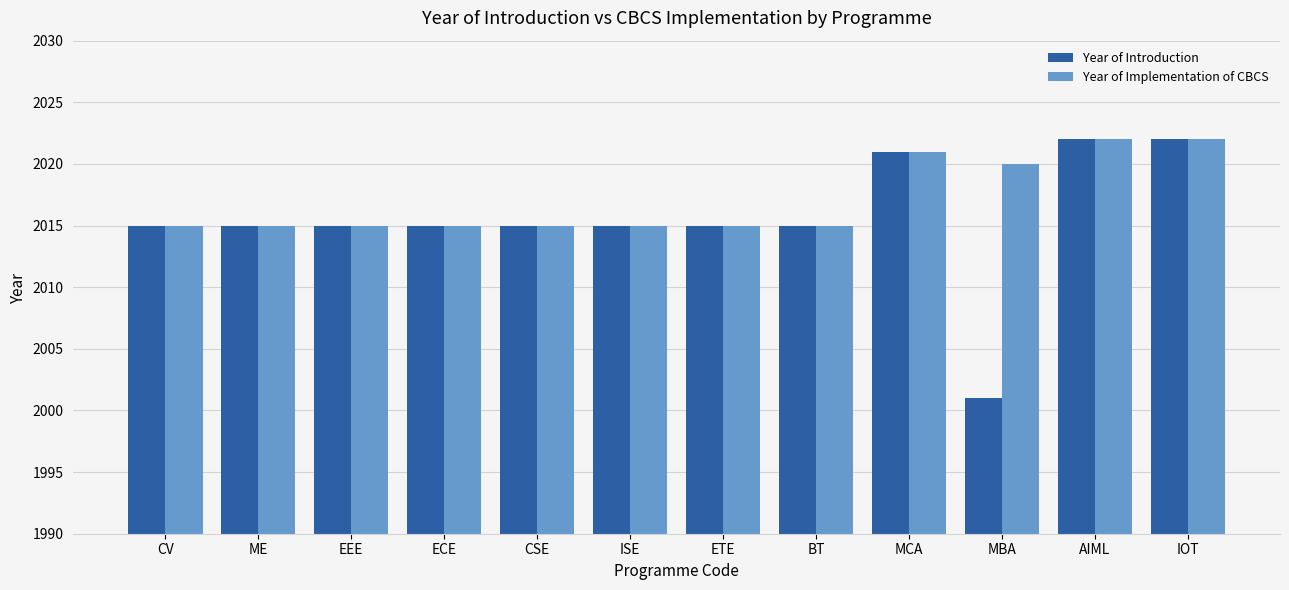

What is the difference between the maximum and minimum values in the Year of Introduction series?

21